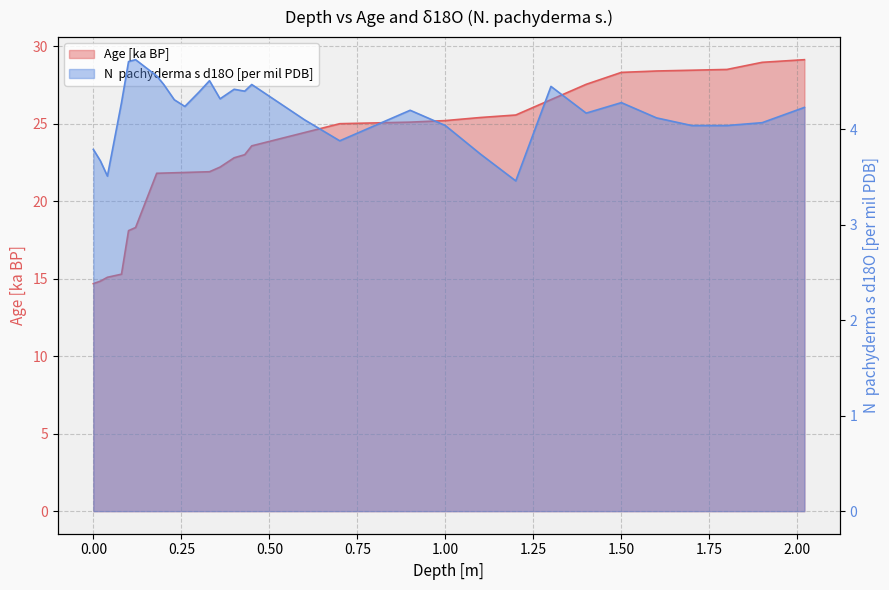

How many data points in Age [ka BP] are less than 23?

14